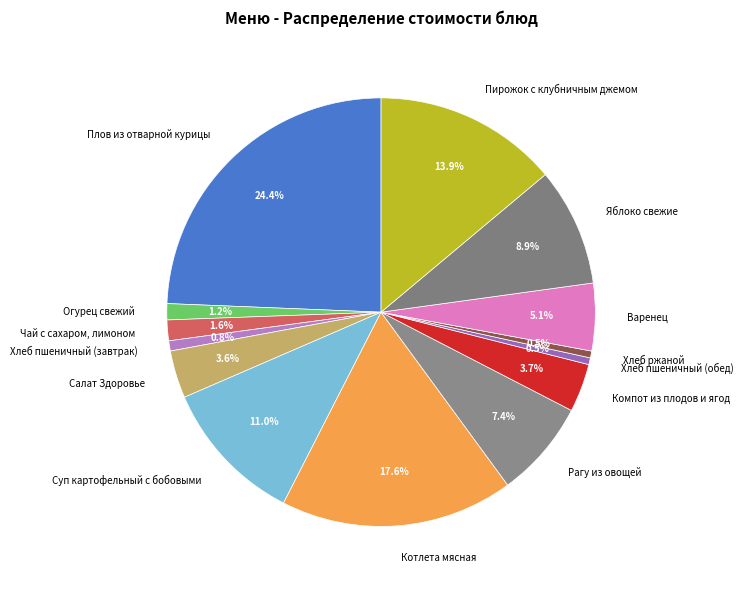

What percentage is the Пирожок с клубничным джемом slice, to the nearest percent?

14%